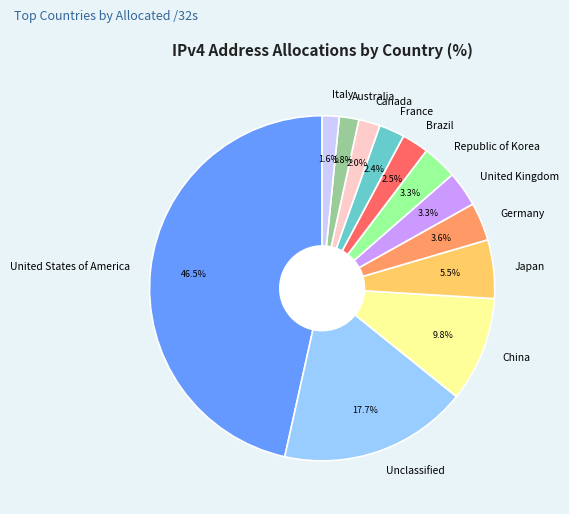

Which slice is the largest?

United States of America